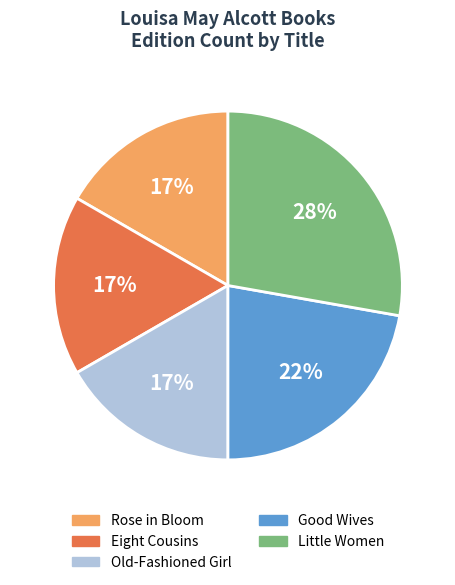

Is it true that Little Women is 40% of the pie?

False